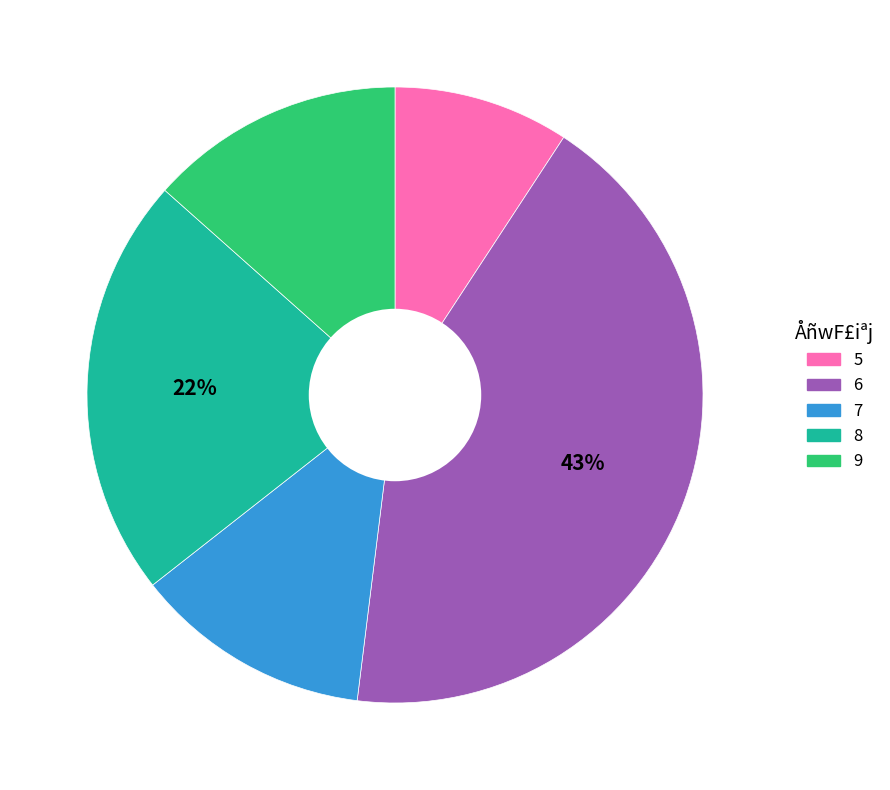

To the nearest percent, what is the difference between the largest and smallest slice percentages?

34%